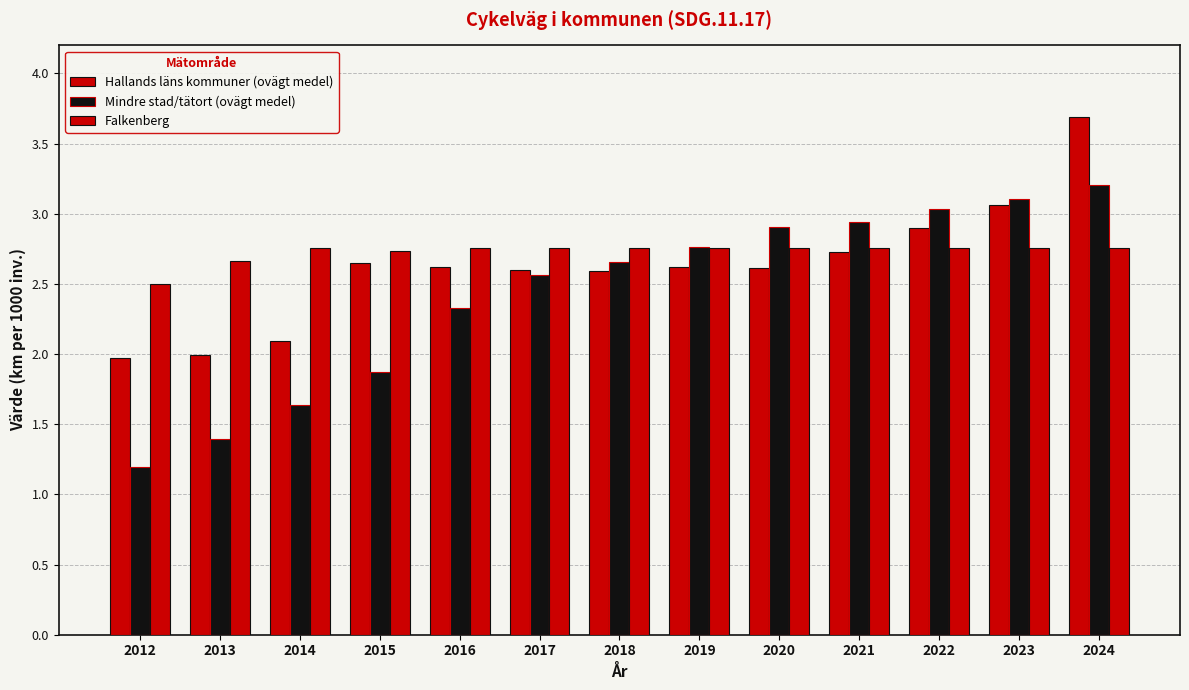

How many bars are there in total?

39